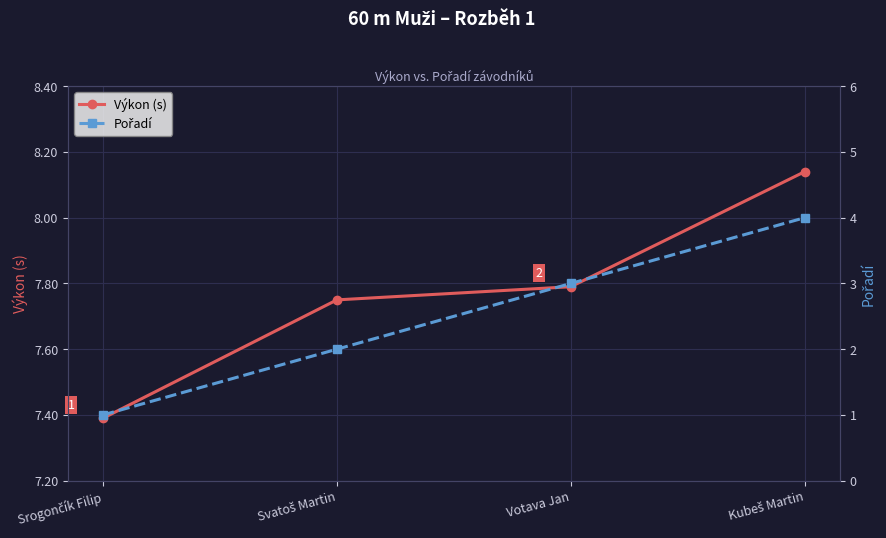

List the series in order of their peak value, lowest first.

Pořadí, Výkon (s)